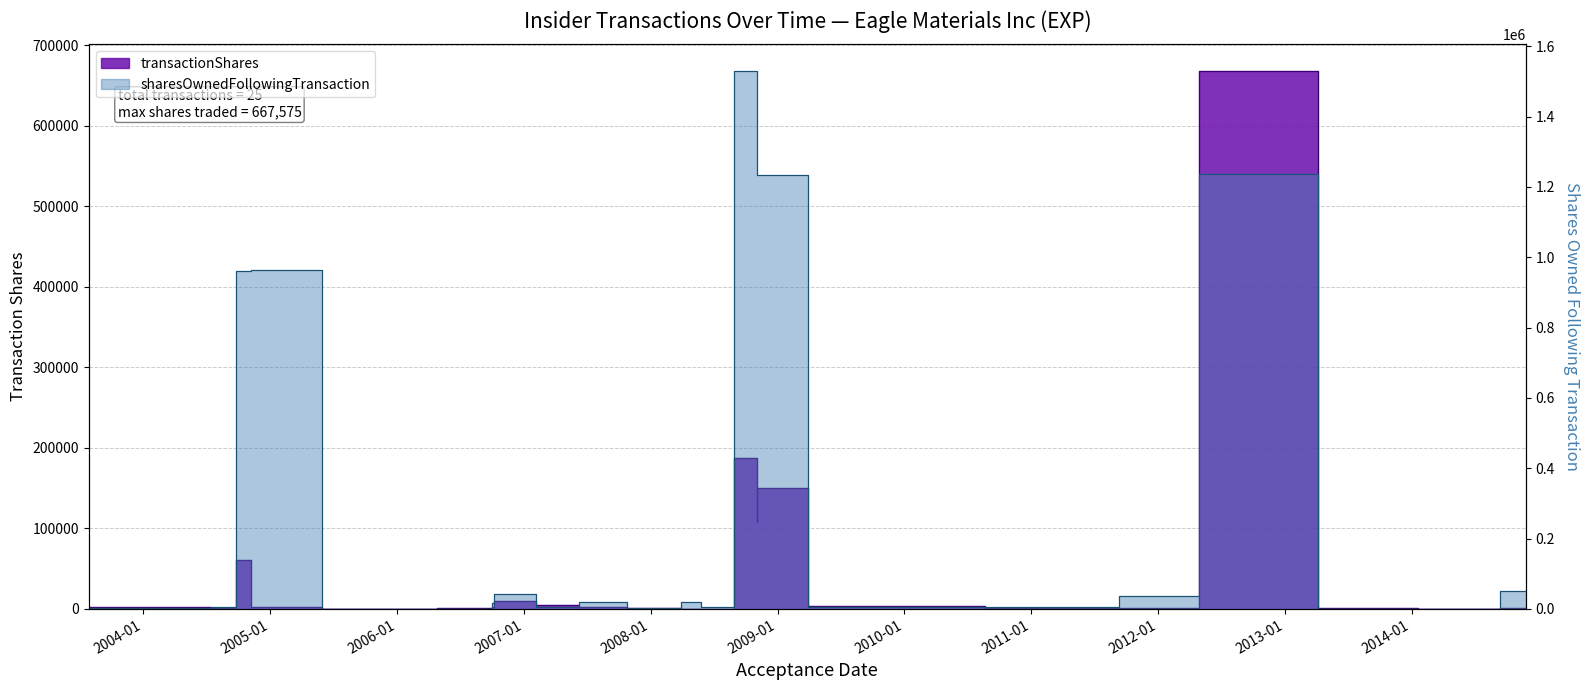

Reading left to right, transcribe all the data shown in this chart.

transactionShares: 3000	2000	1000	60900	2000	370	1000	1000	2250	10000	5000	2800	1200	240	500	187400	108146	150000	3325	1000	1053	667575	1000	4	700
sharesOwnedFollowingTransaction: 3400	2000	5543	961700	963700	692	1000	1000	16484	42871	6000	19324	3837	18766	4463	1528812	1341412	1233266	6900	7000	36709	1237971	1279	805	51287